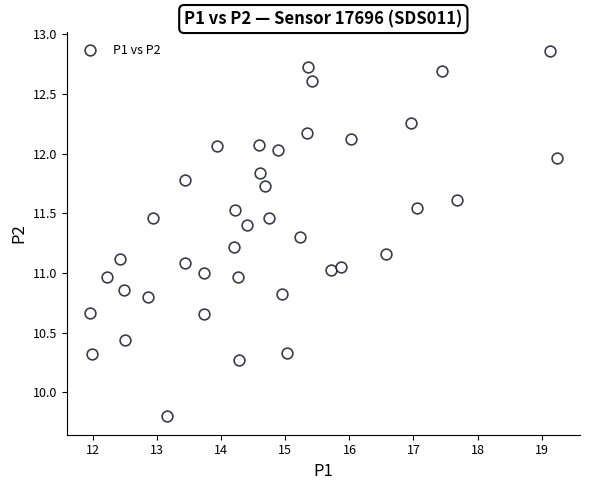

What is the range of X values (max minus min)?

7.3